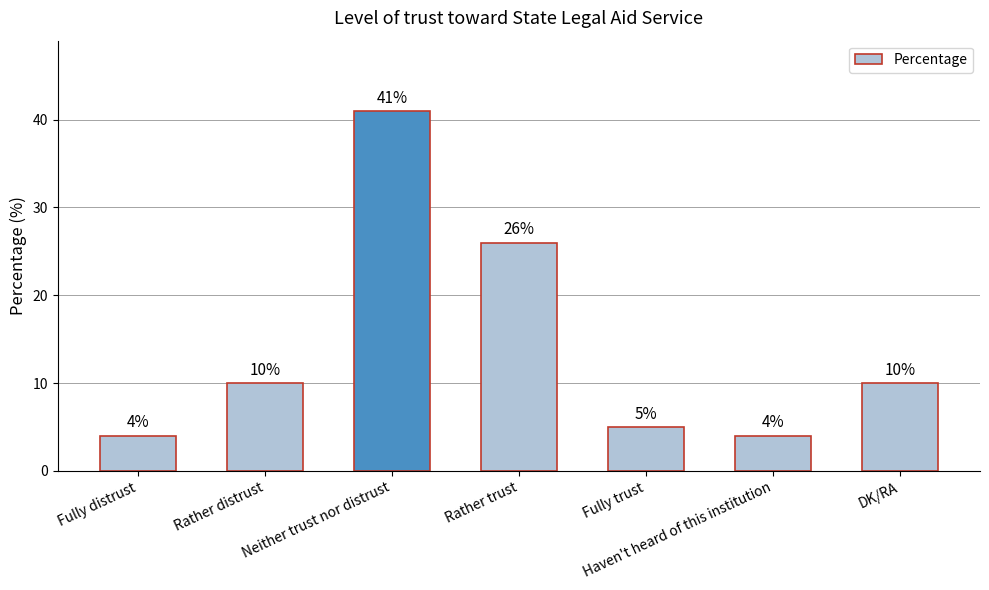

What position from the right is Neither trust nor distrust?

5